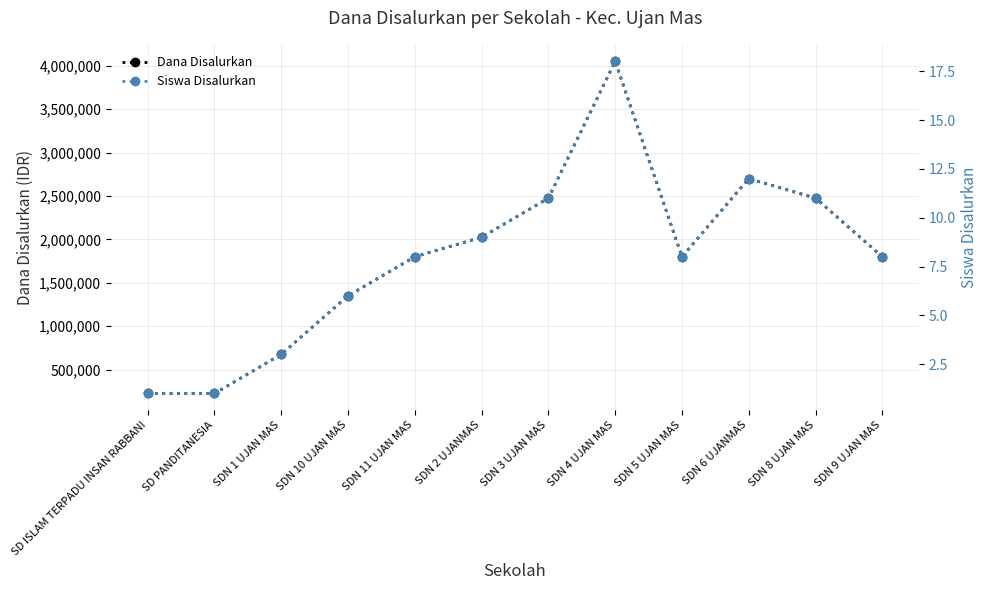

Which has a higher value, SDN 5 UJAN MAS or SDN 4 UJAN MAS?

SDN 4 UJAN MAS